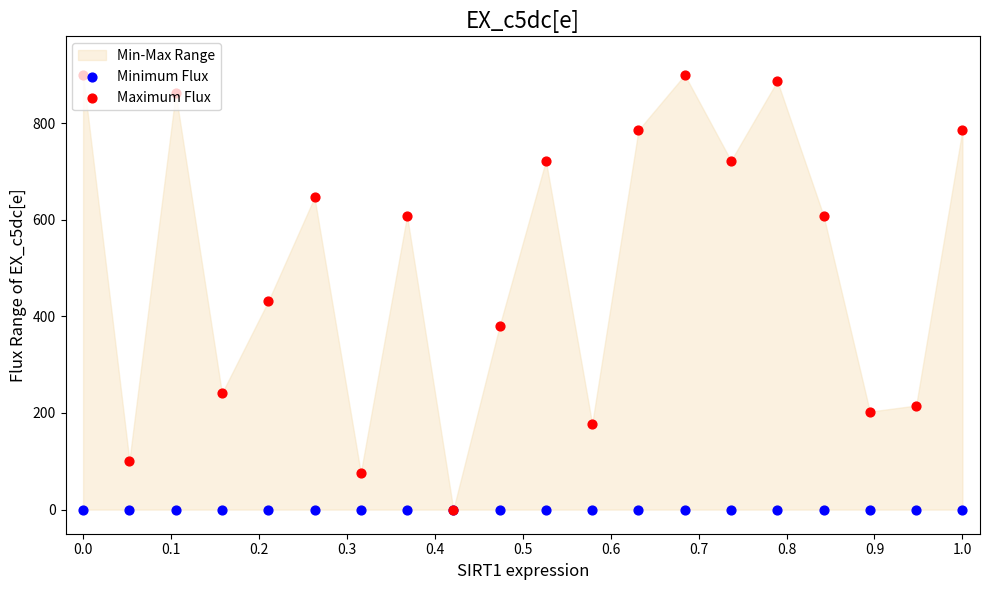

Which series reaches the maximum Y coordinate?

Maximum Flux